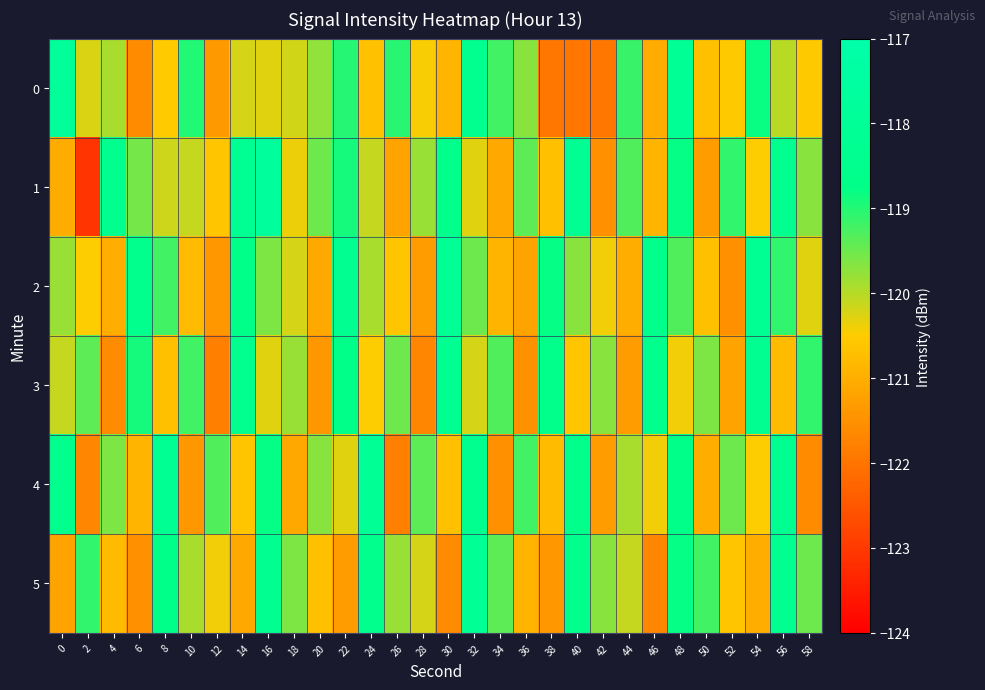

Which category has the highest value across all series?

16